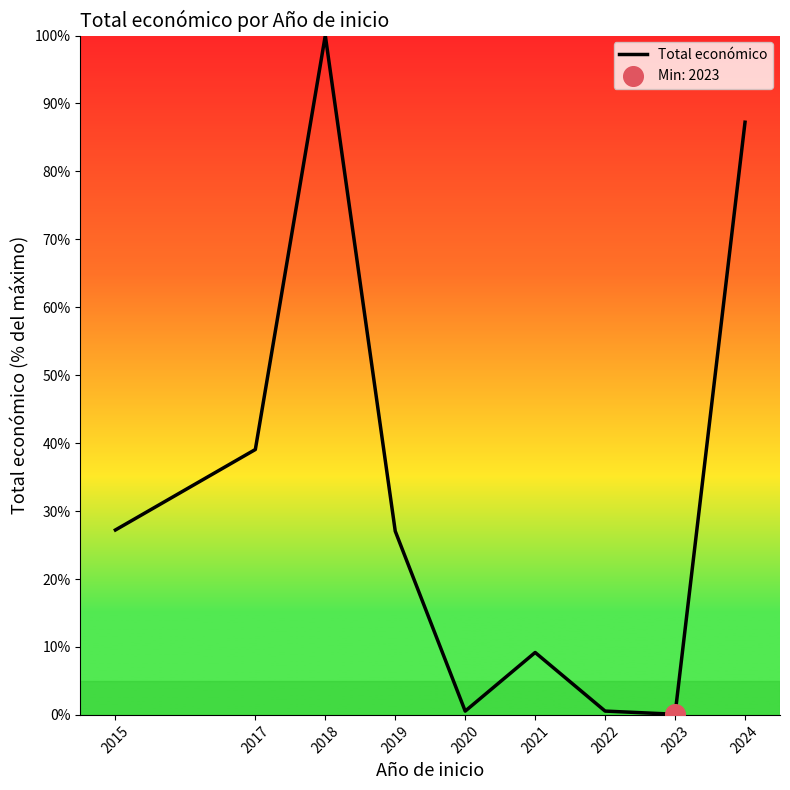

Which has a higher value, 2021 or 2018?

2018